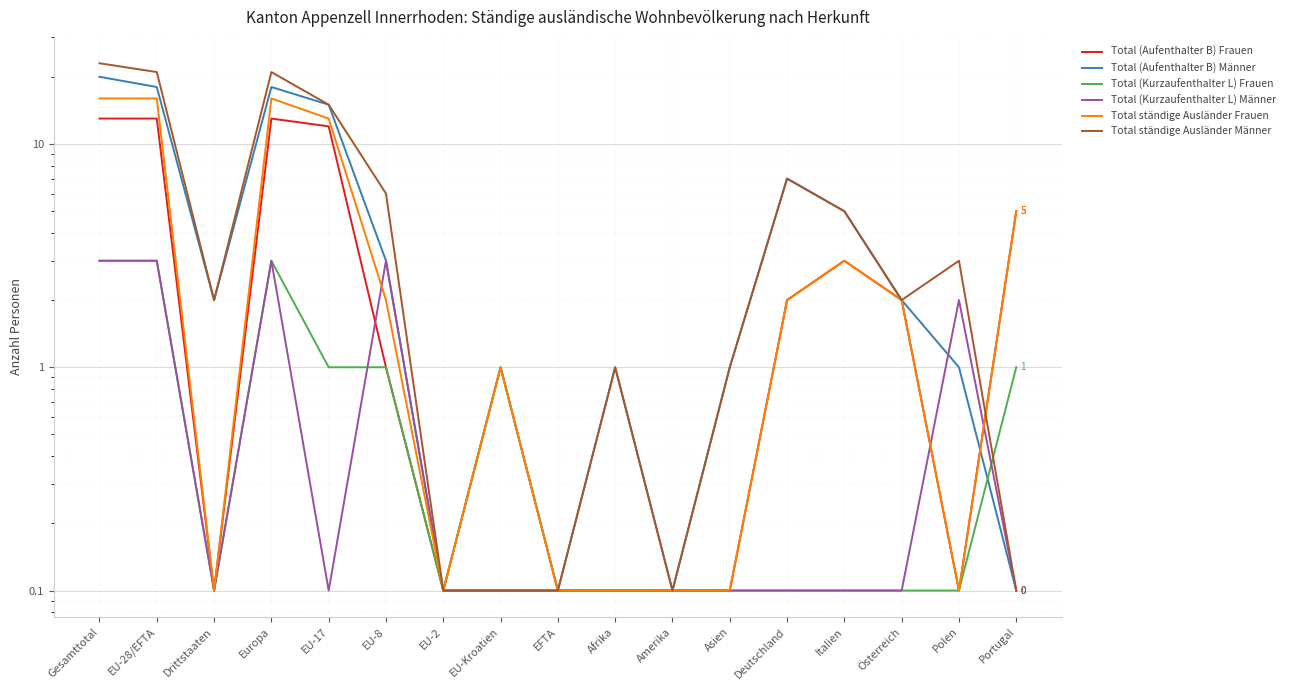

Which series changed the most between EU-28/EFTA and Amerika?

Total ständige Ausländer Männer